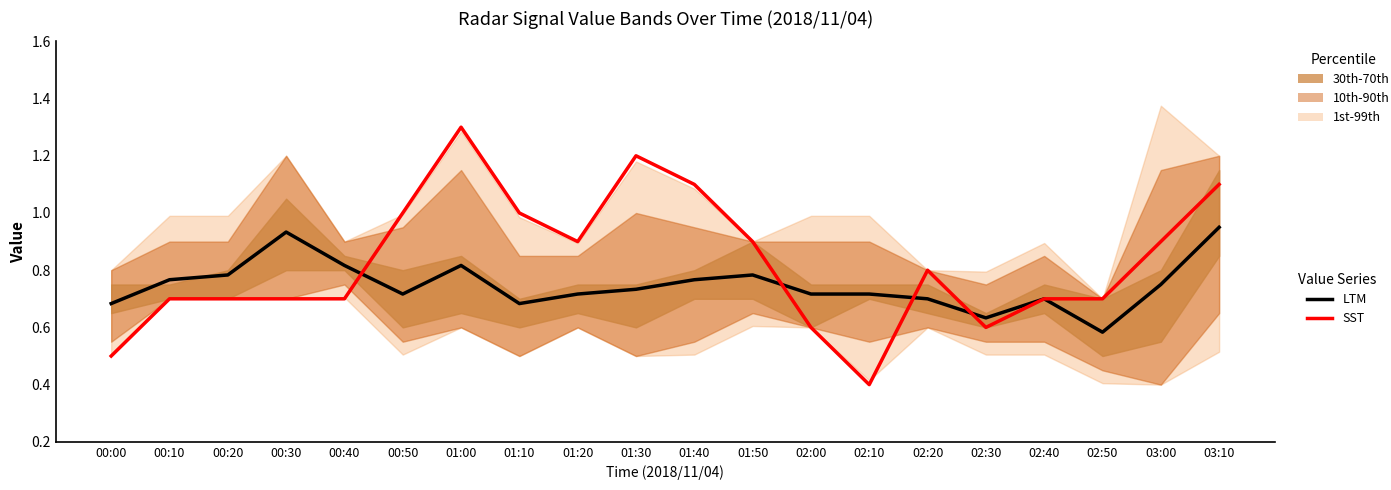

At how many categories does at least one series exceed 0?

20